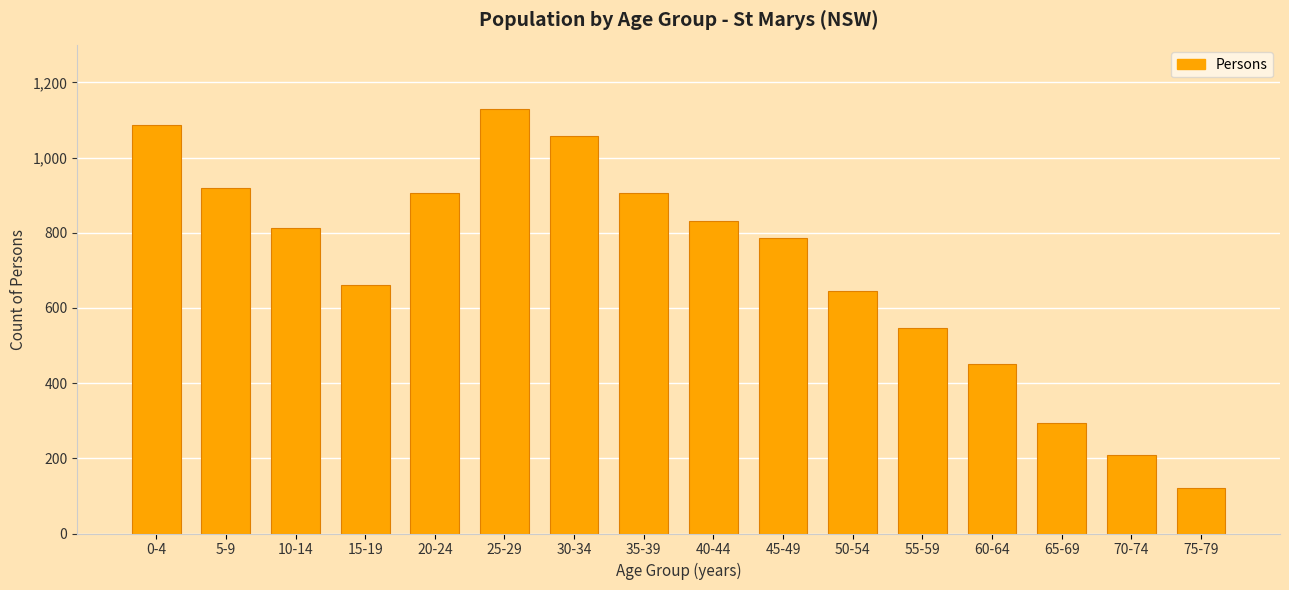

Which label corresponds to the smallest value in the chart?

75-79